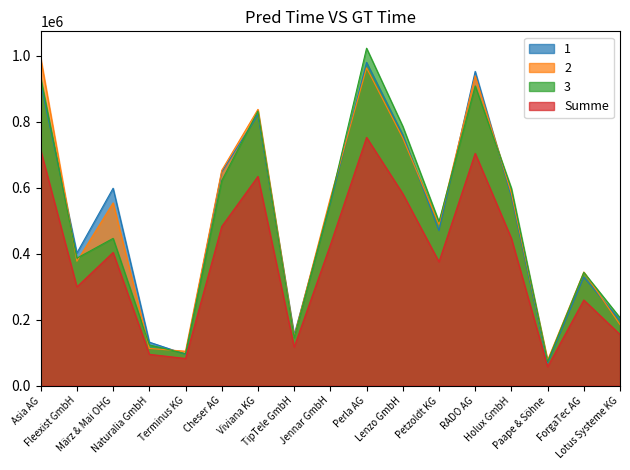

How many categories are shown in the chart?

17